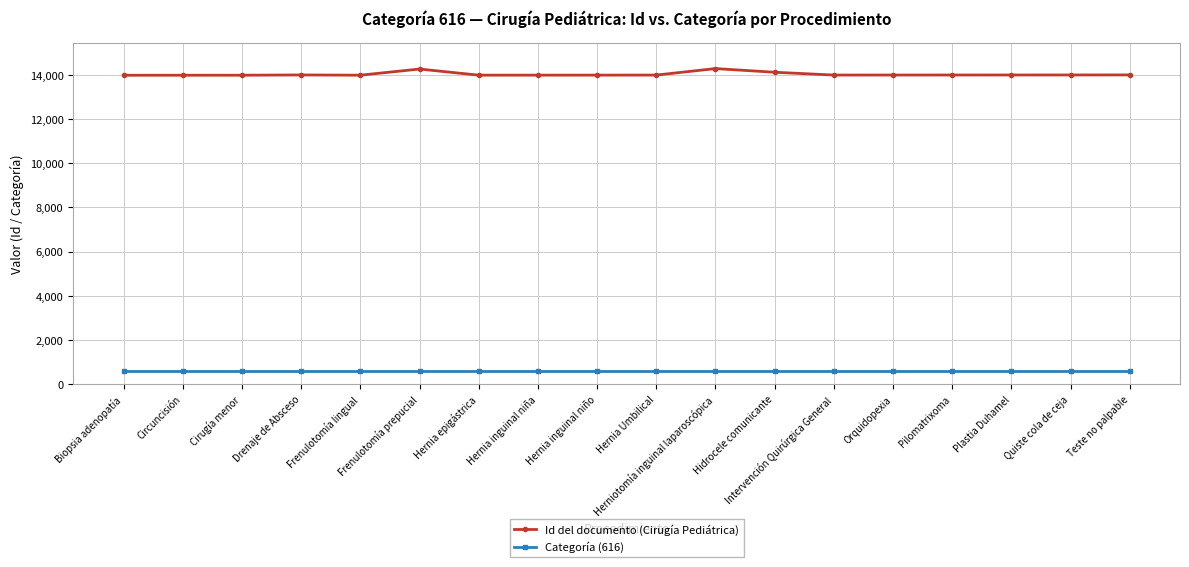

Is it true that Id del documento (Cirugía Pediátrica) equals 13989 at Quiste cola de ceja?

True